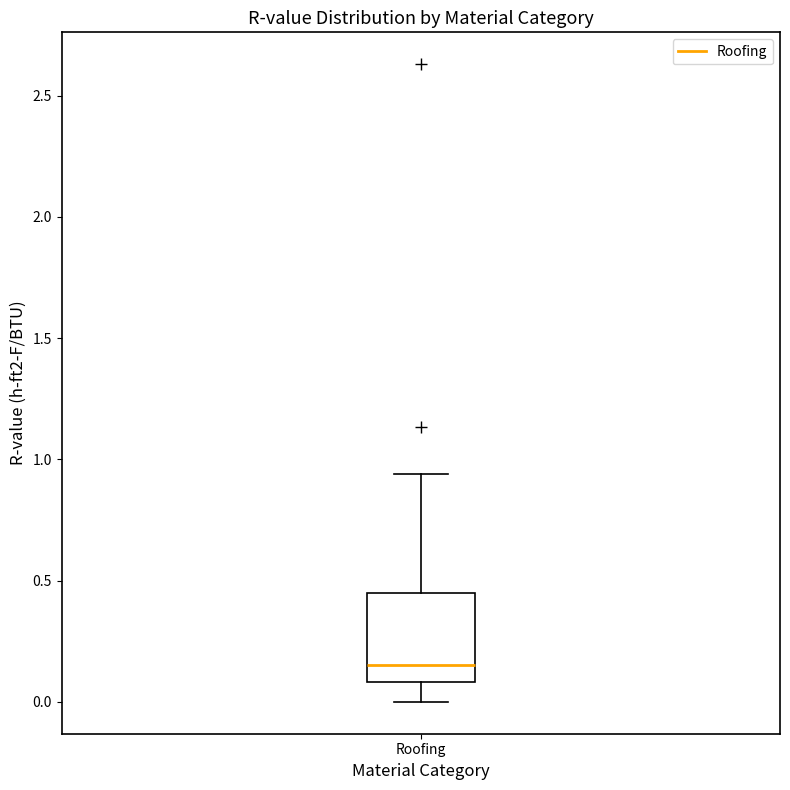

Where does the upper whisker of the box for Roofing end on the y-axis? The values are not printed on the chart, so give them approximately, as read against the axis.

0.95